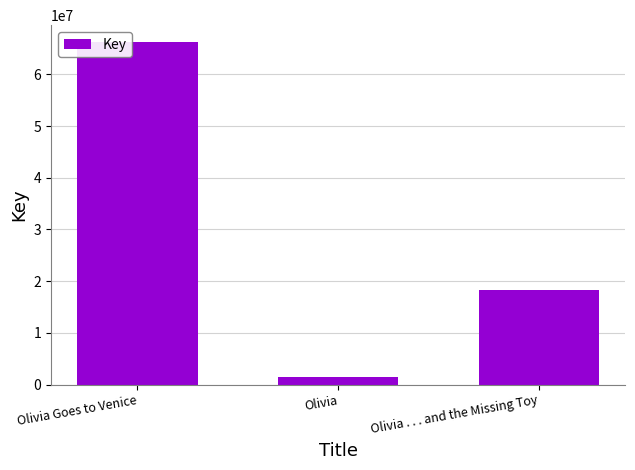

What is the label of the 1st bar from the left?

Olivia Goes to Venice